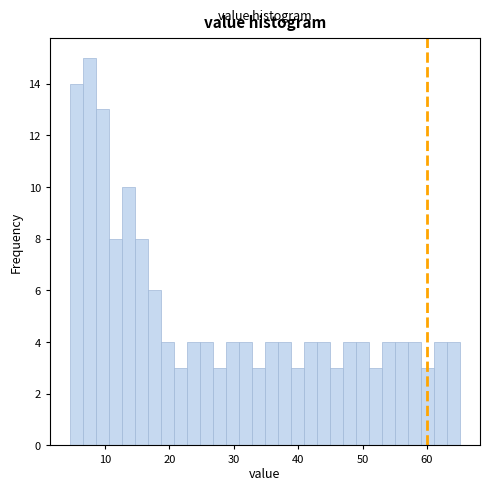

Read against the x-axis, roughly where is the centre of the tallest bar?

8